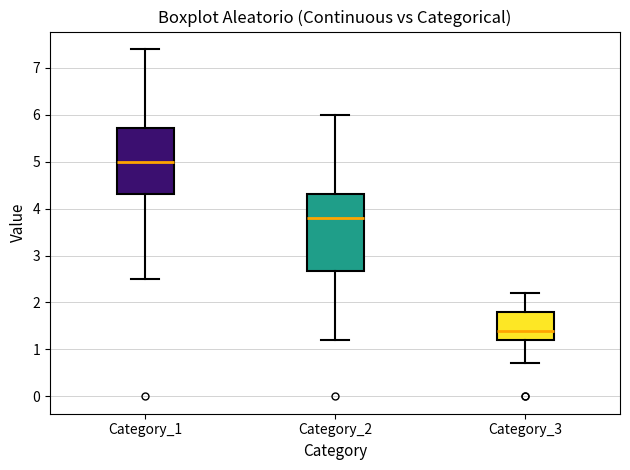

Which box has the lowest median line?

Category_3